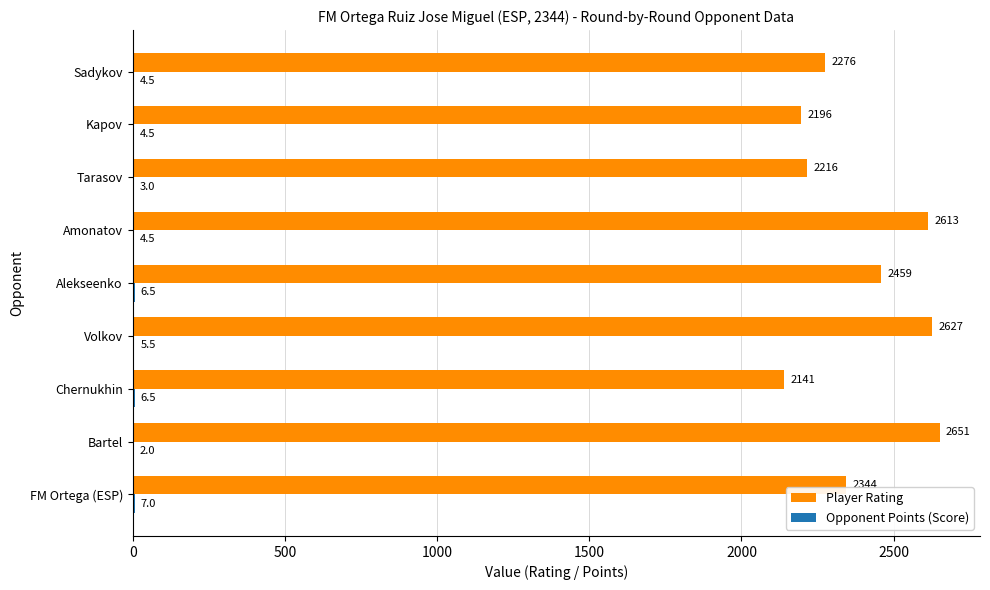

At which label is Player Rating closest to 2396?

FM Ortega (ESP)